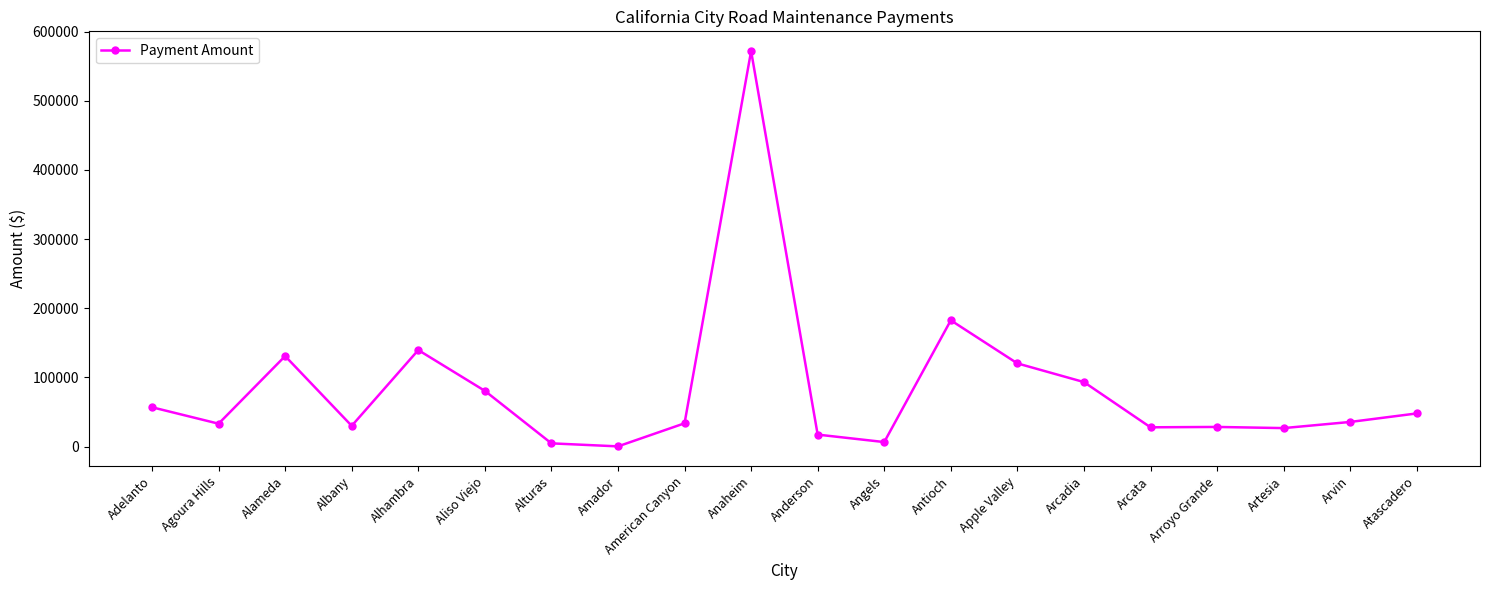

At which label is the value closest to 286100?

Antioch